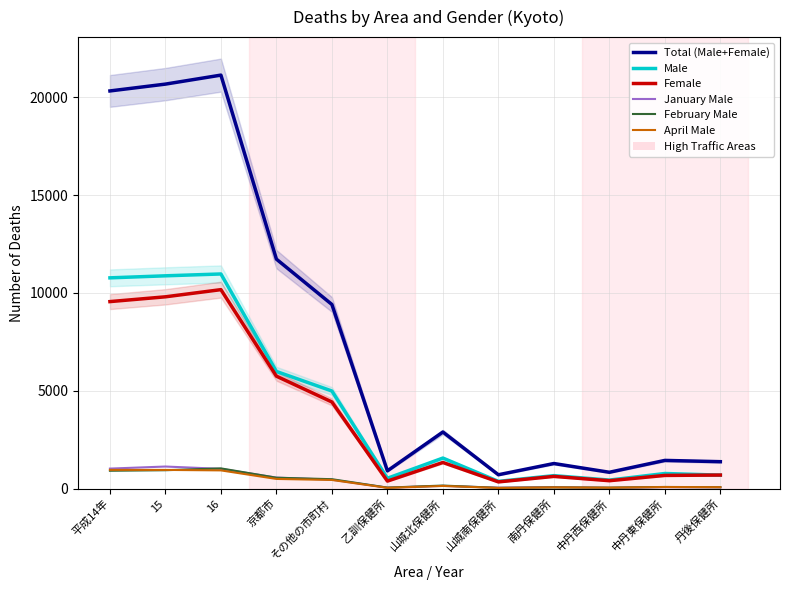

What is the label of the 3rd point from the right?

中丹西保健所